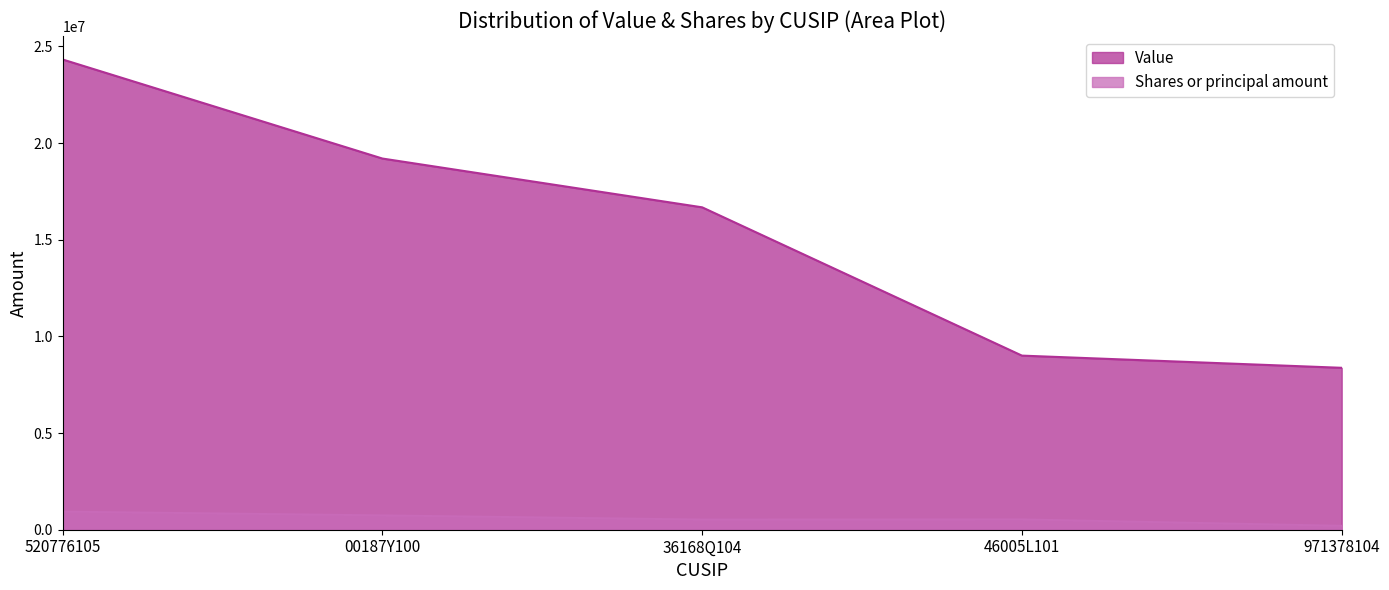

Does the chart have visible grid lines?

No